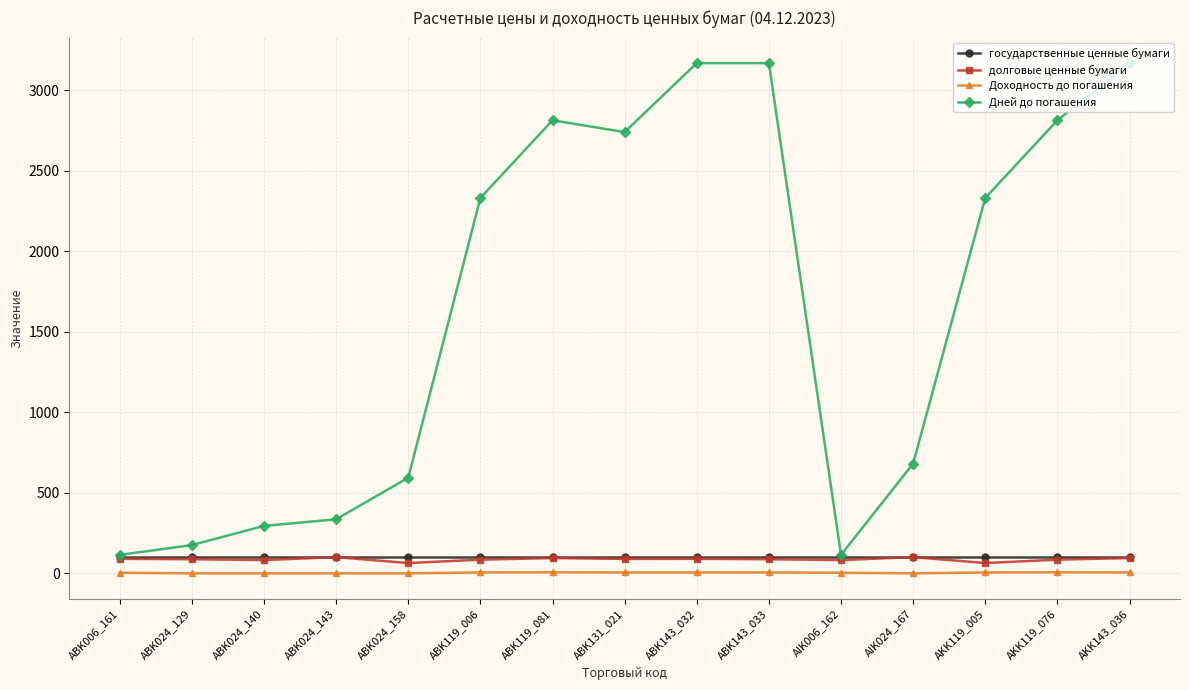

What is the label of the 3rd point from the right?

AKK119_005